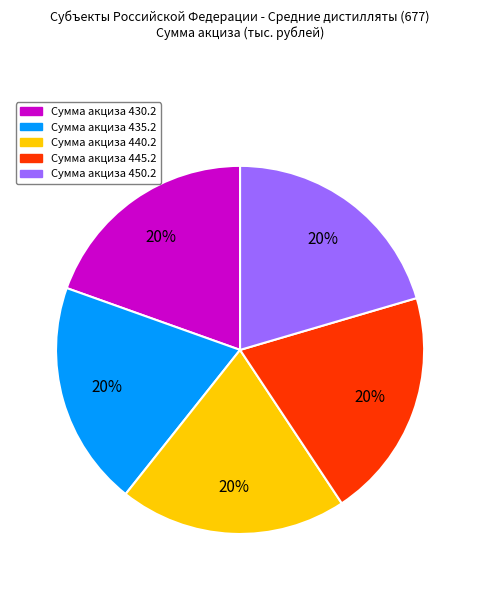

Is there a majority slice in this chart?

No